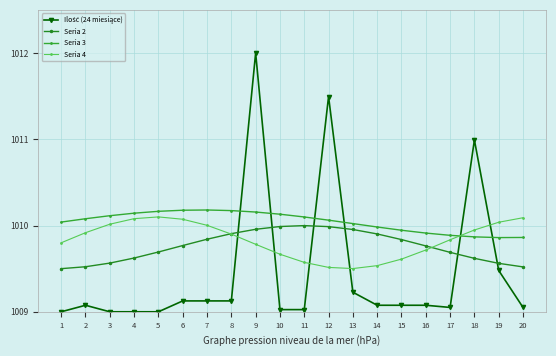

After their last crossing, which series has the higher values: Ilość (24 miesiące) or Seria 4?

Seria 4